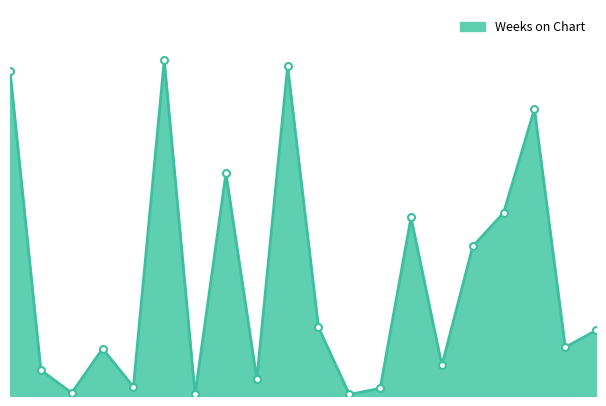

What is the difference between the second highest and minimum values?

215